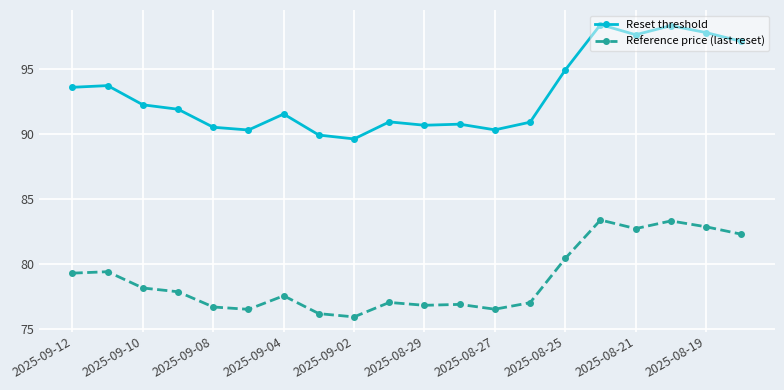

What is the minimum value for Reset threshold?

89.6